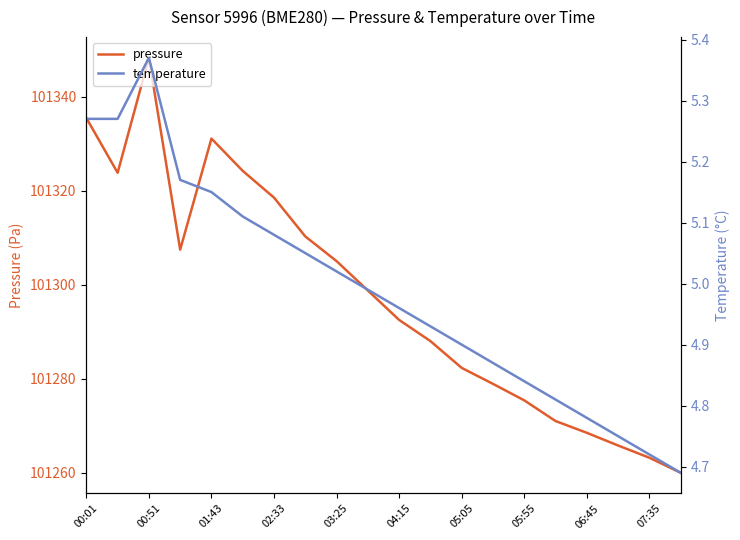

The value of pressure at 02:33 is 28291.9. True or false?

False